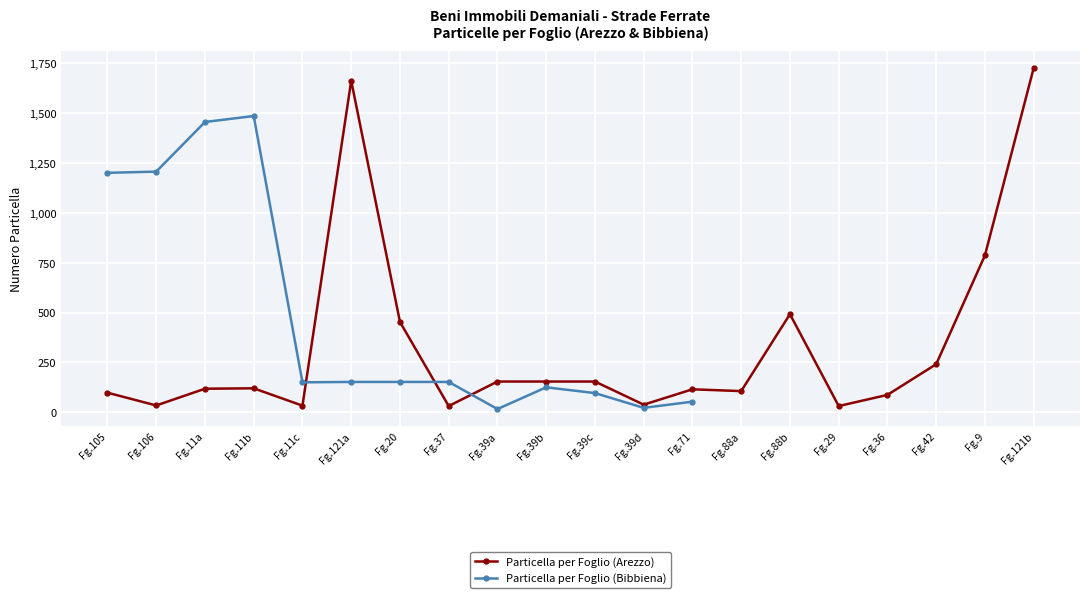

At which label does Particella per Foglio (Arezzo) reach its peak?

Fg.121b